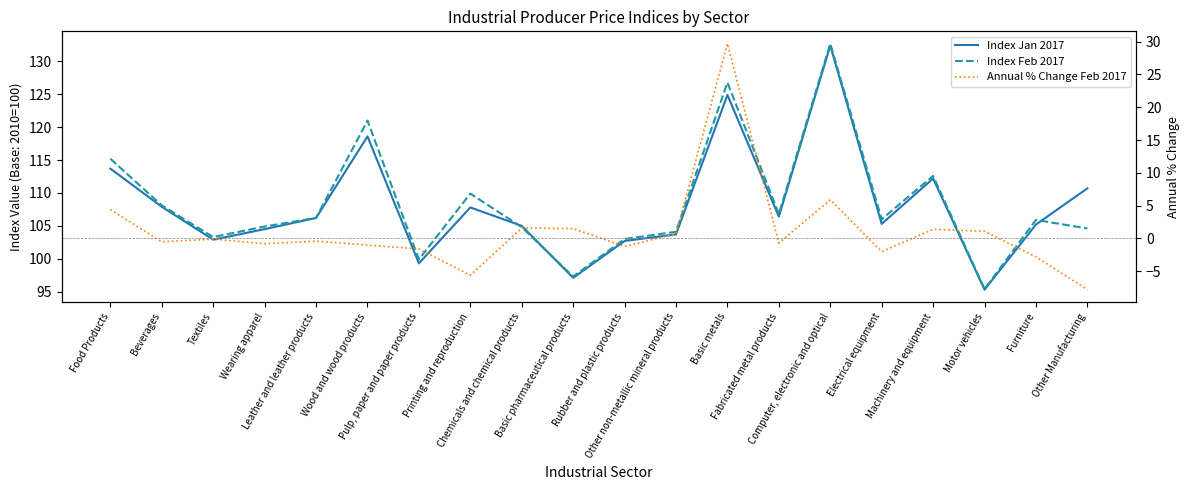

Which category has the highest value across all series?

Computer, electronic and optical